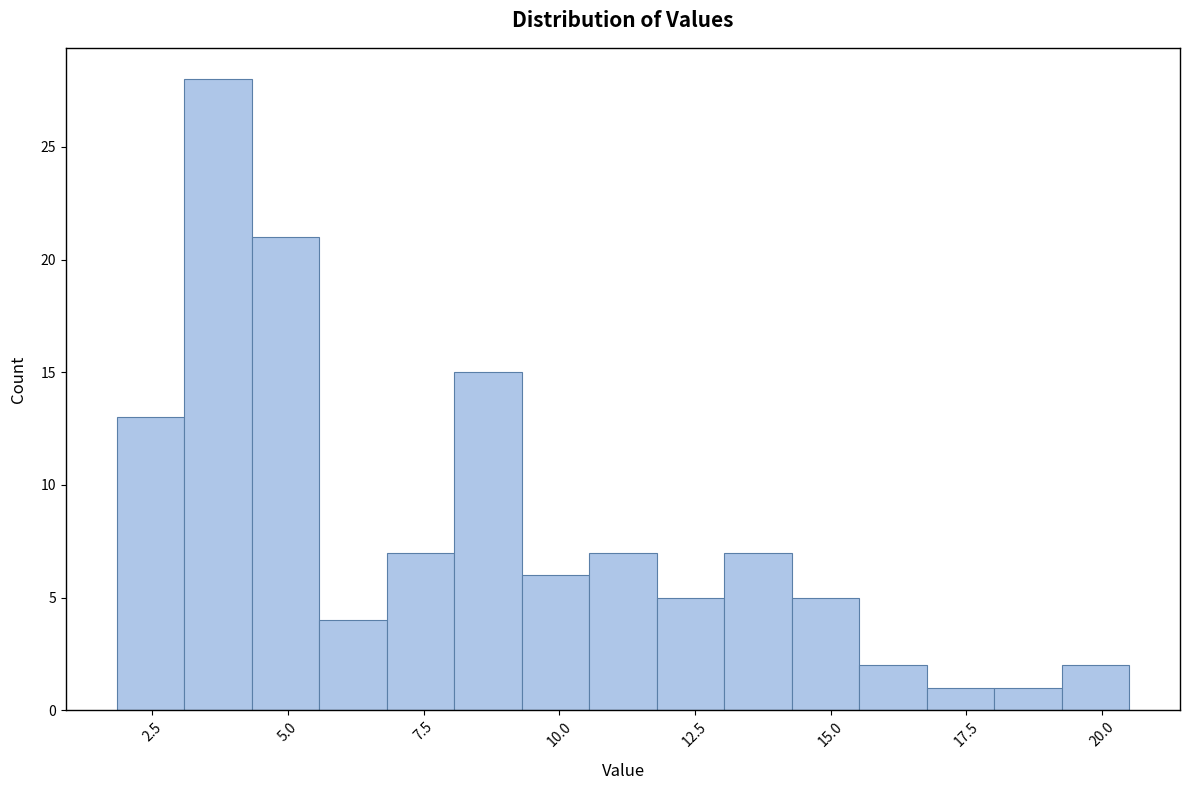

Read against the x-axis, roughly where is the centre of the tallest bar?

3.5